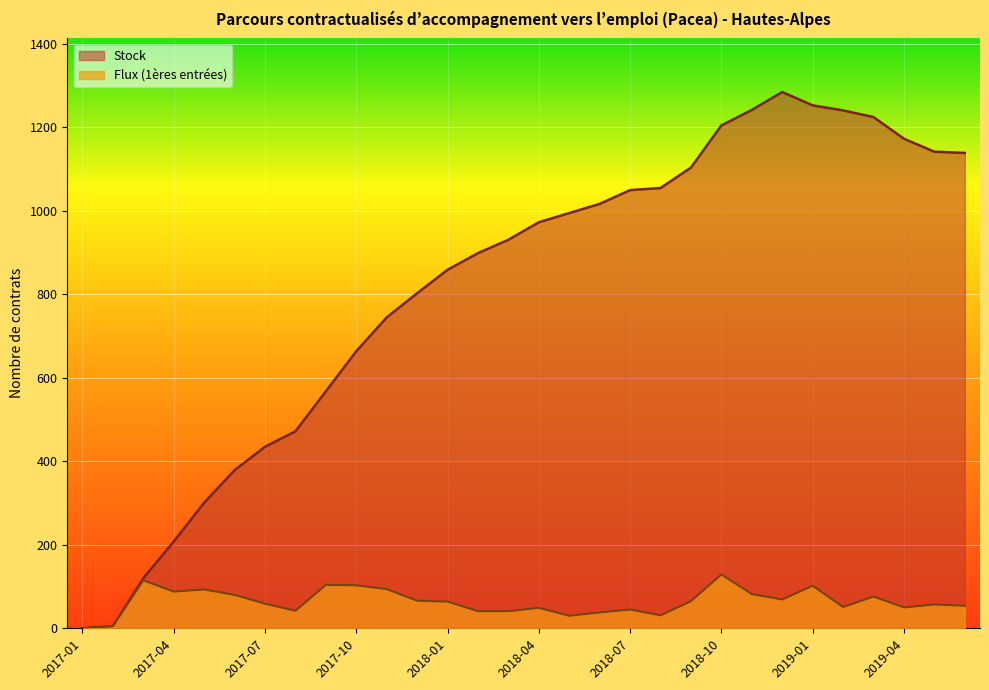

Which series has the largest range (max minus min)?

Stock